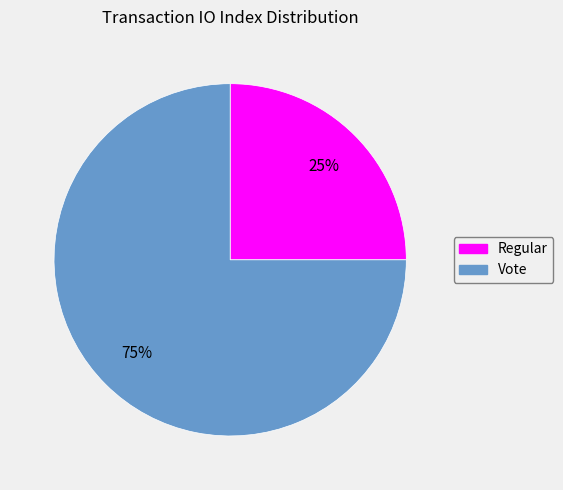

The Regular slice represents 25% of the pie. True or false?

True